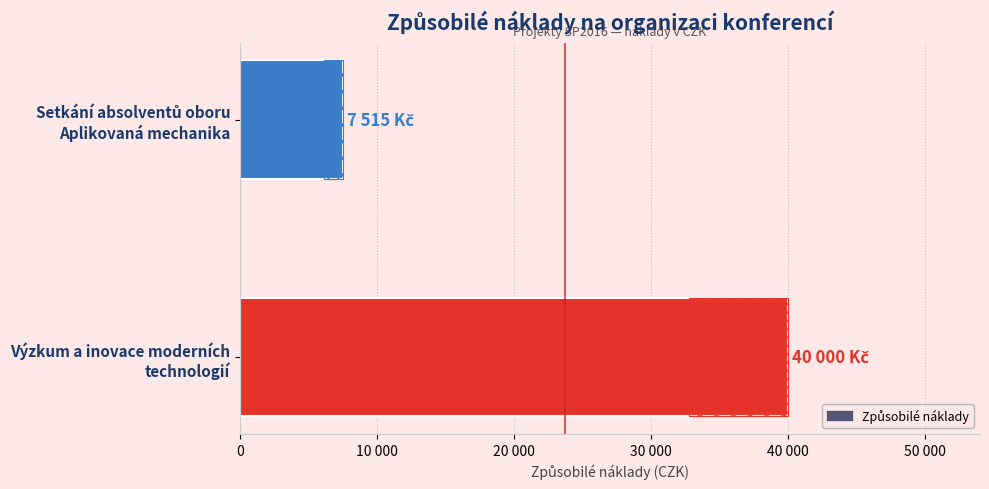

What is the maximum value shown in the chart?

40000